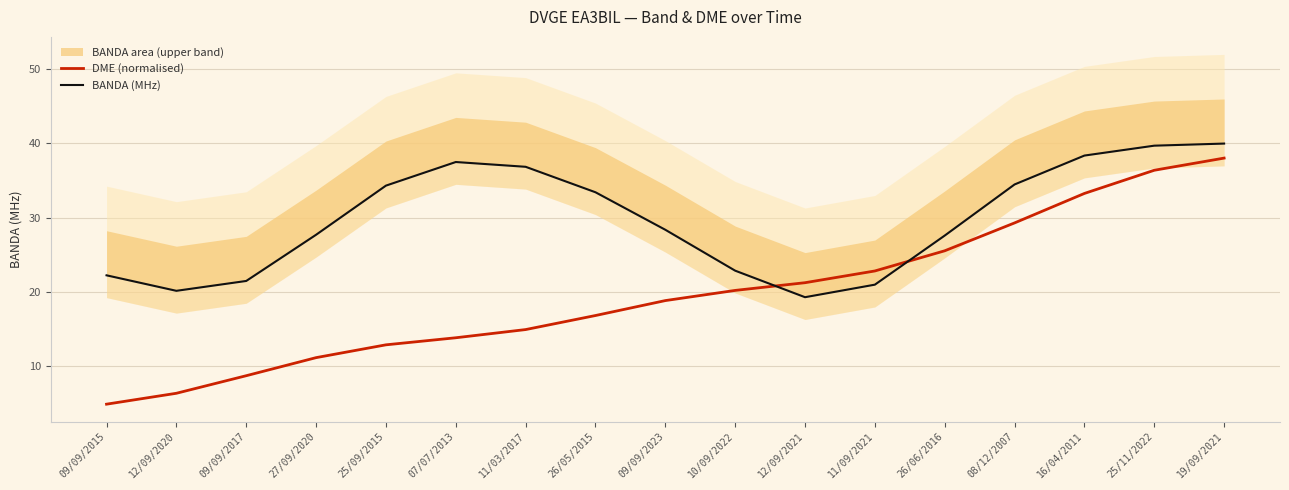

Is this an area chart (filled region under the line)?

No